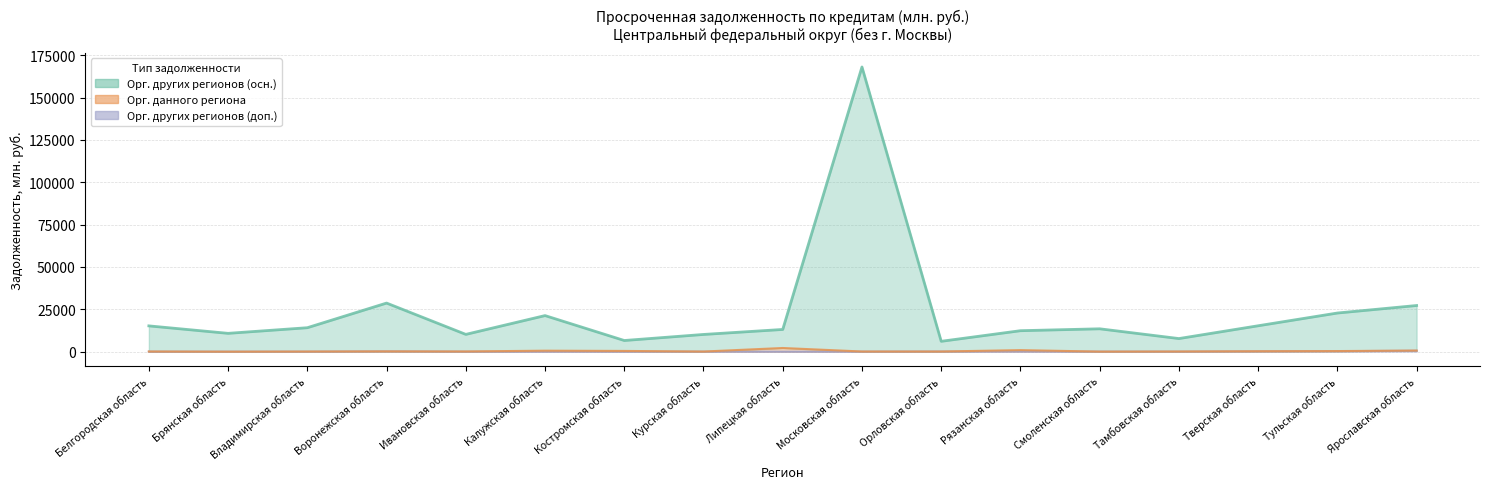

At which label is кредитными организациями других регионов (2) closest to 264?

Тульская область